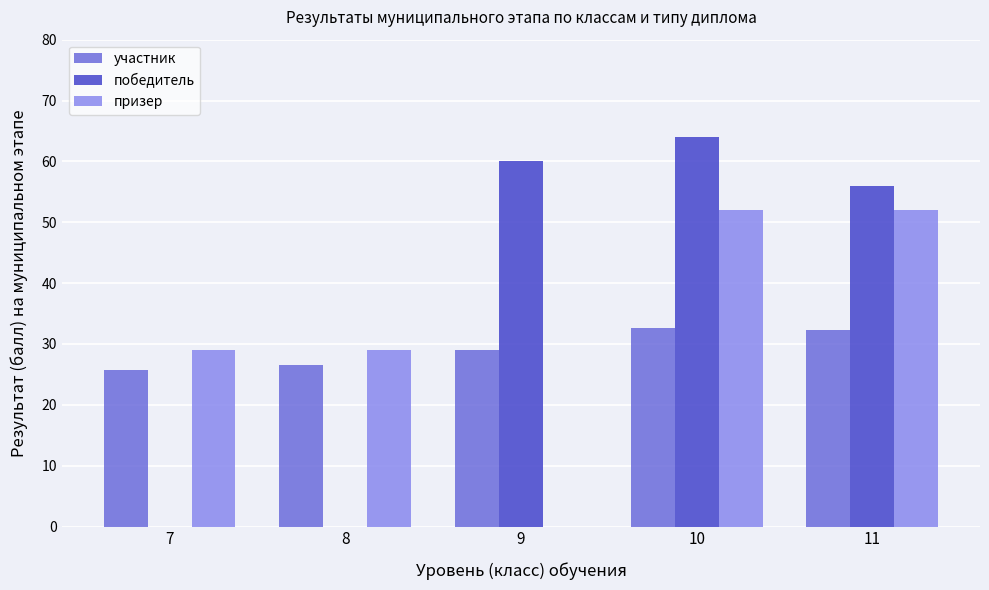

What are all the series names shown in the legend?

участник, победитель, призер